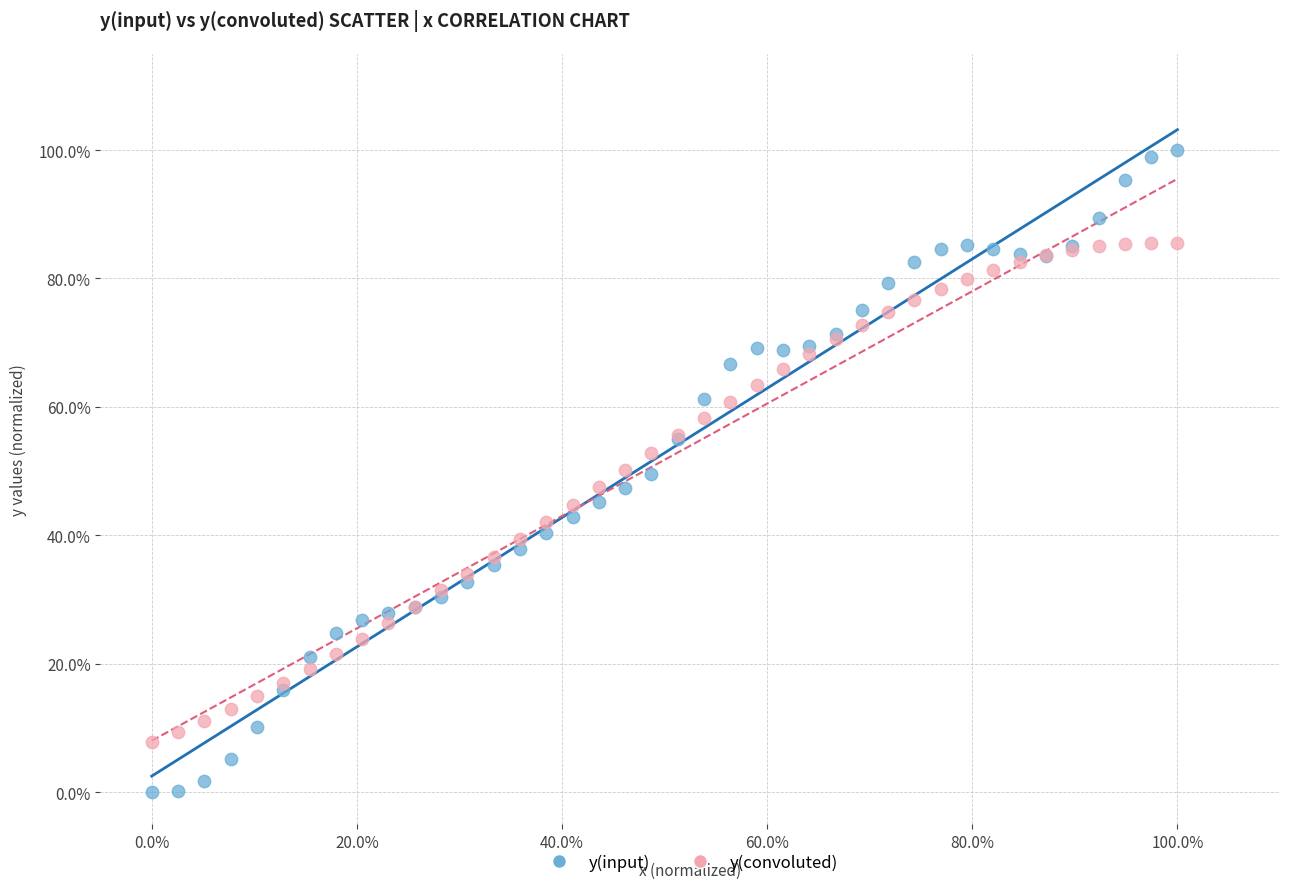

Which series has the widest spread of Y values?

y(input)